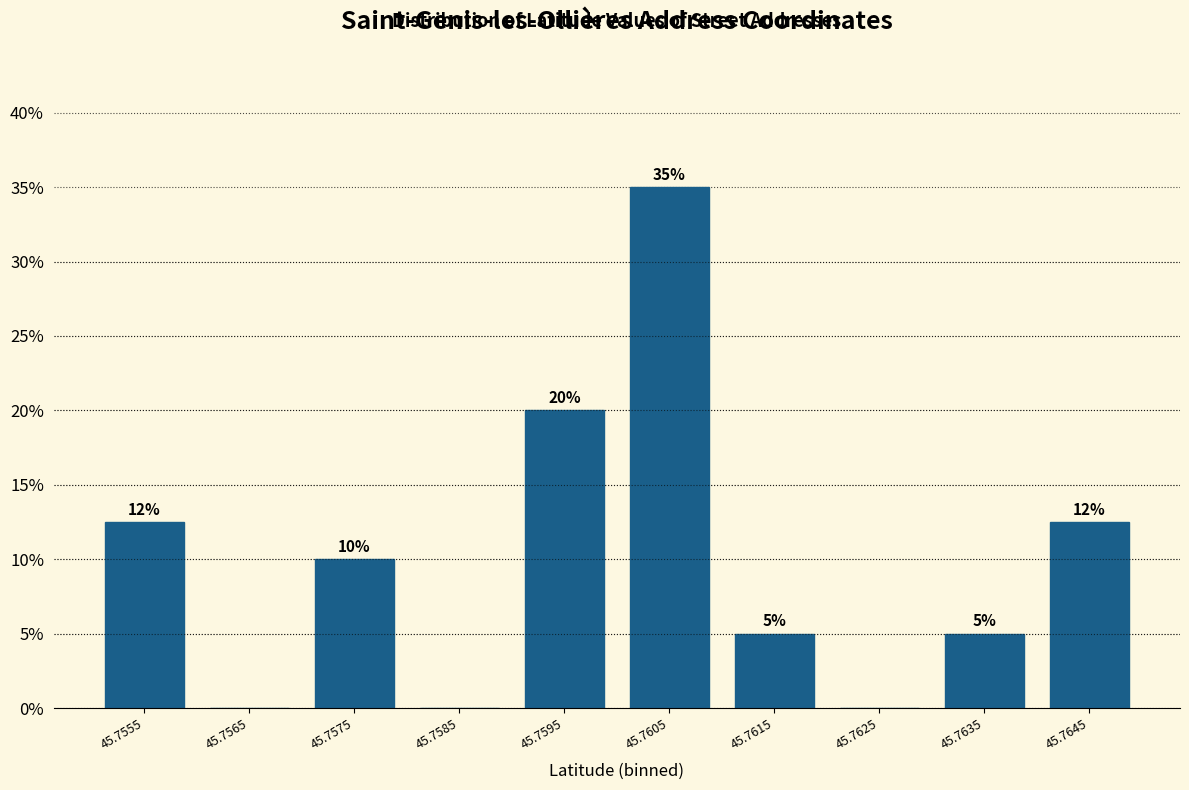

What value does the data have at 45.7575?

10.0